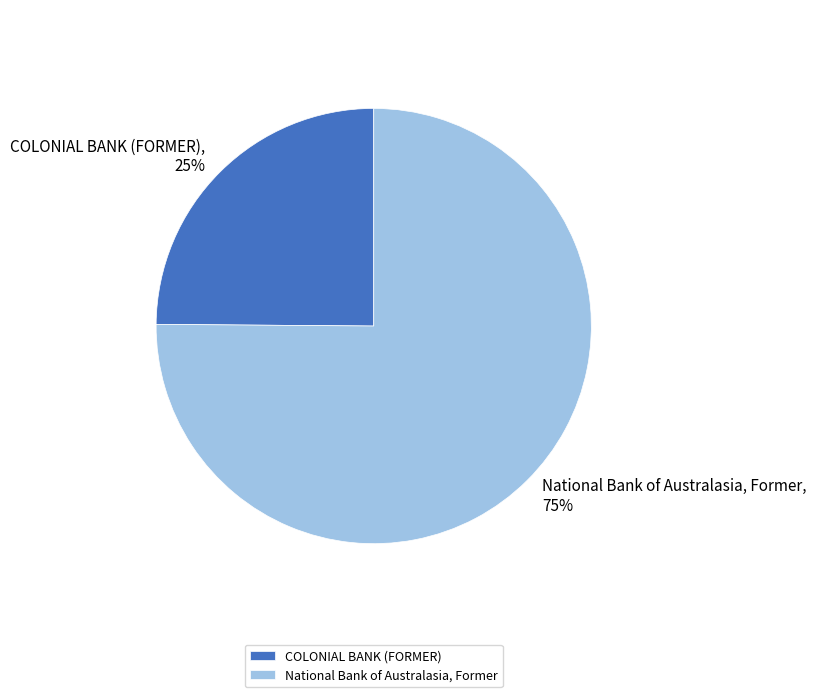

Which slice is the smallest?

COLONIAL BANK (FORMER)